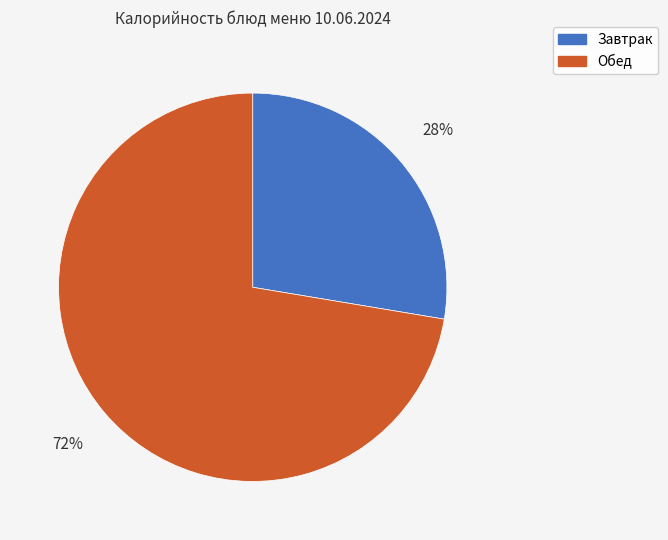

Count the number of slices in the pie.

2